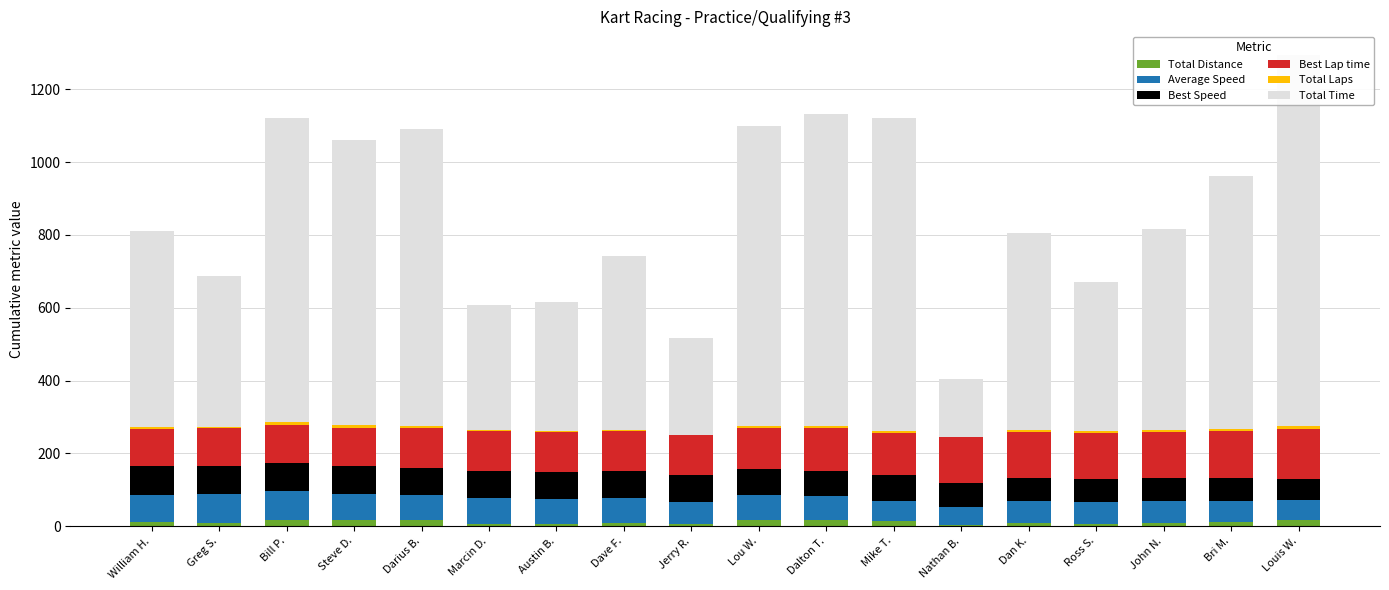

At which category is the sum across all series the highest?

Louis W.